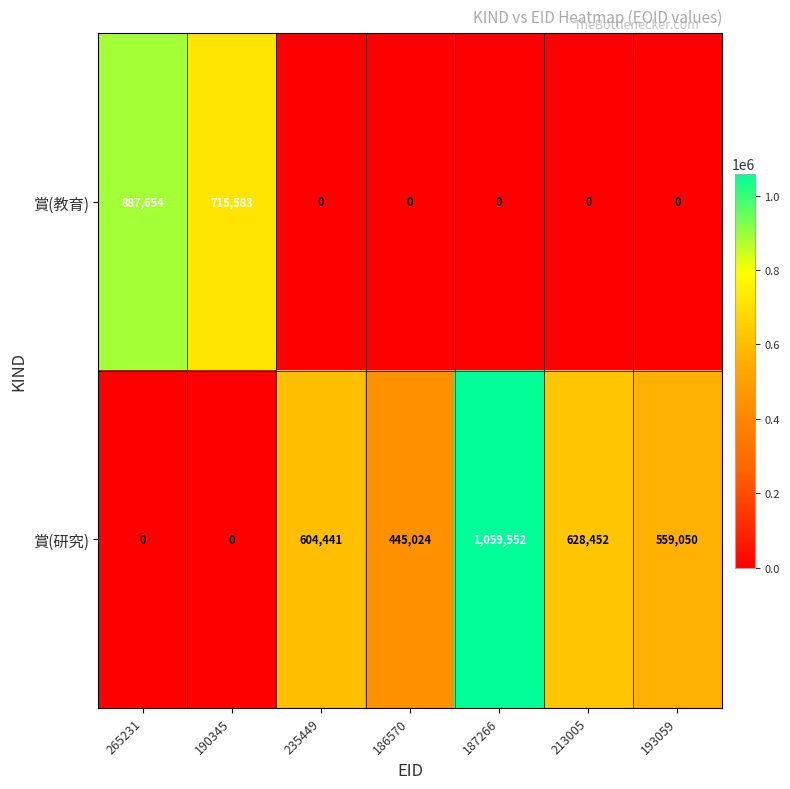

The value of 賞(教育) at 187266 is 0. True or false?

True